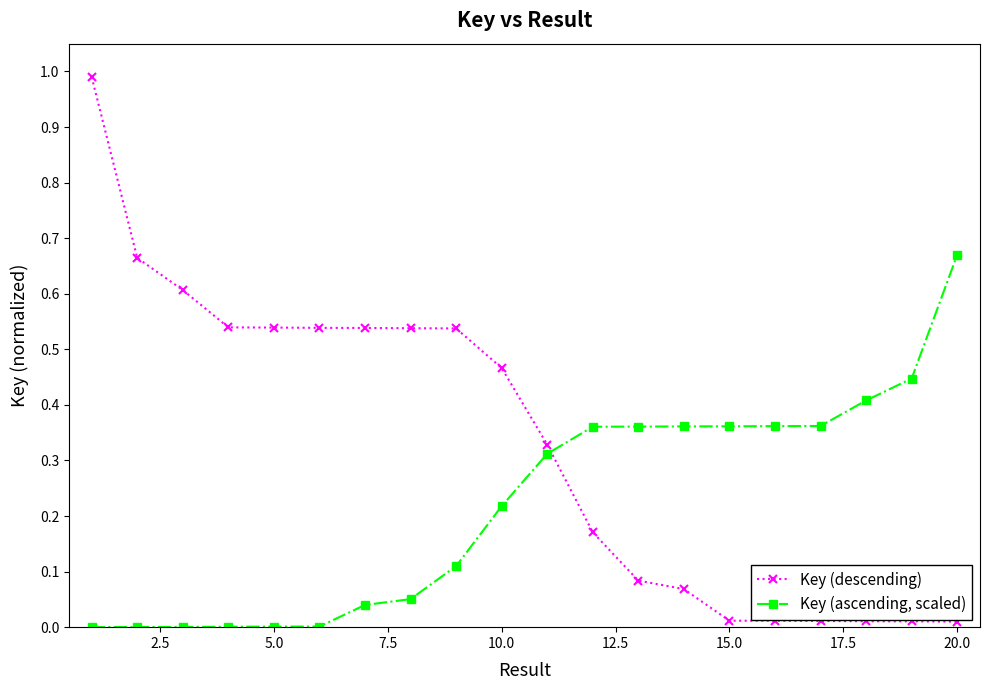

Rank the series by their maximum value, from lowest to highest.

Key (ascending, scaled), Key (descending)